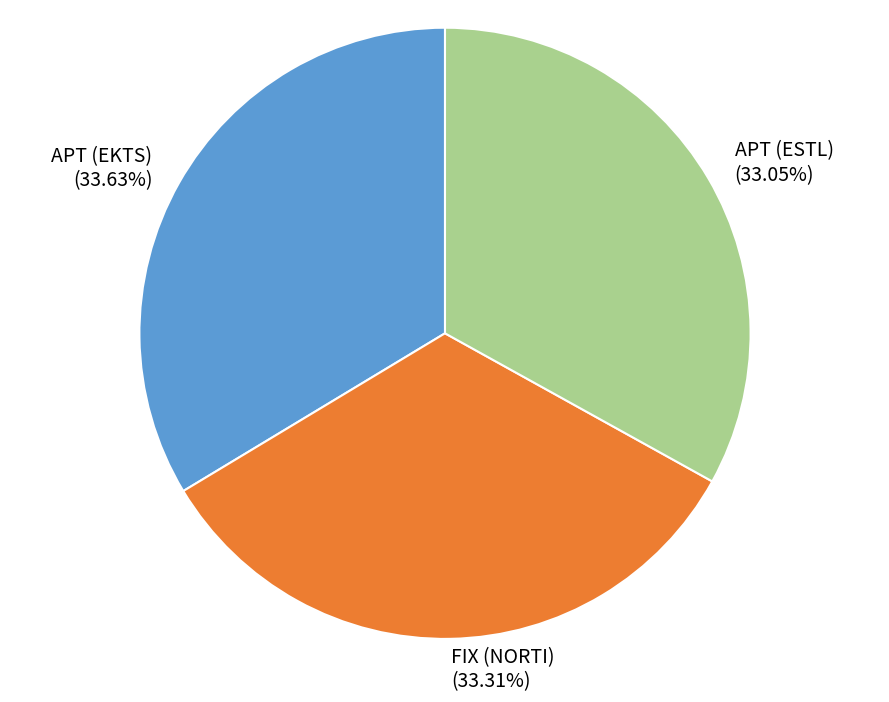

To the nearest percent, what is the combined percentage of APT (EKTS) and FIX (NORTI)?

67%